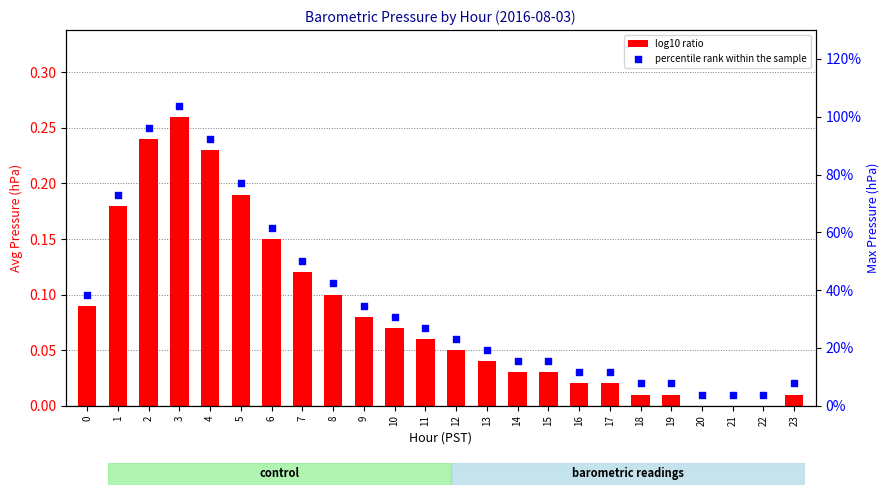

Which series has the largest total across all categories?

percentile rank within the sample